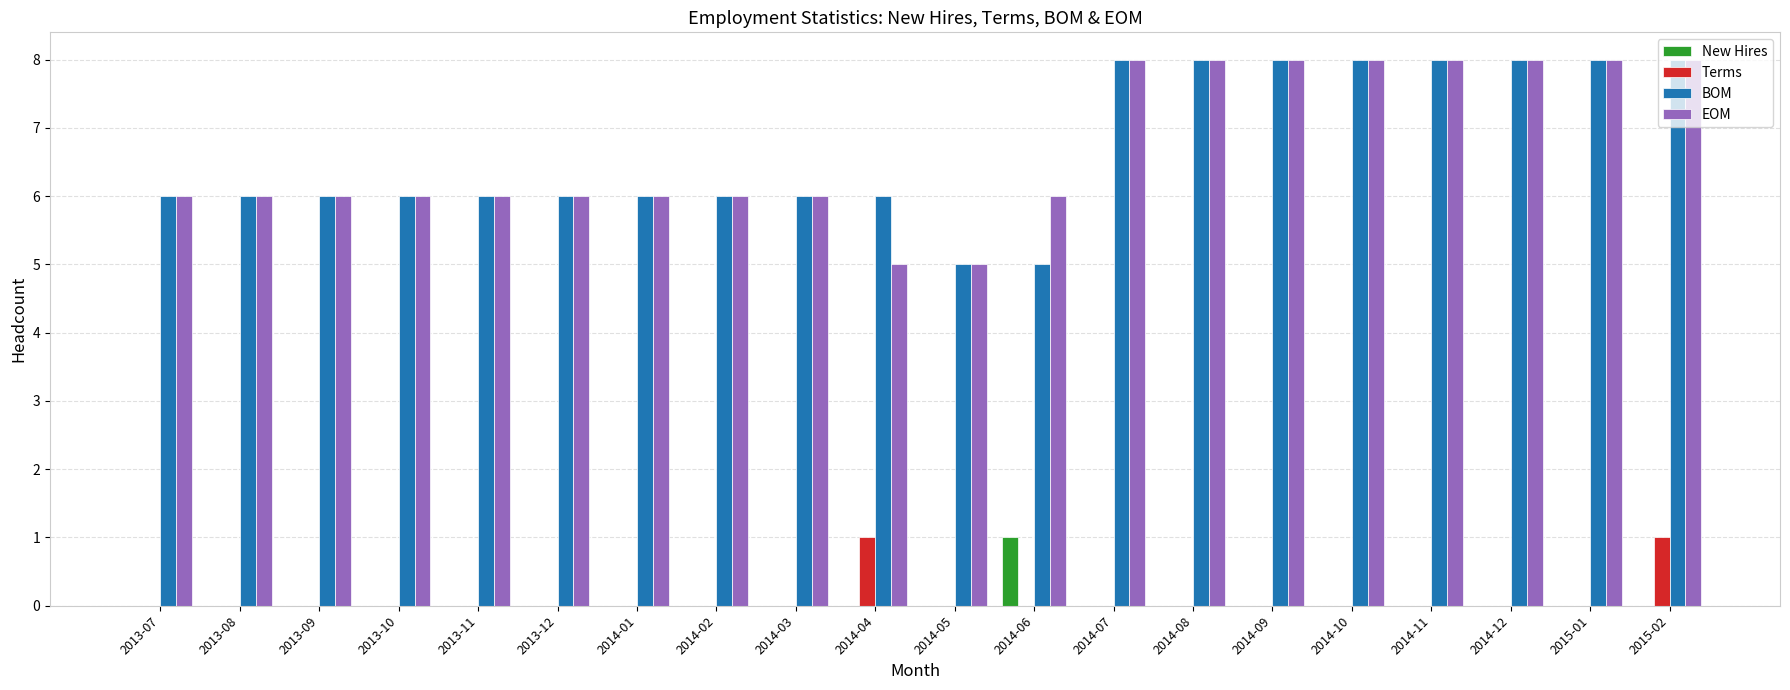

At which category is the sum across all series the highest?

2015-02